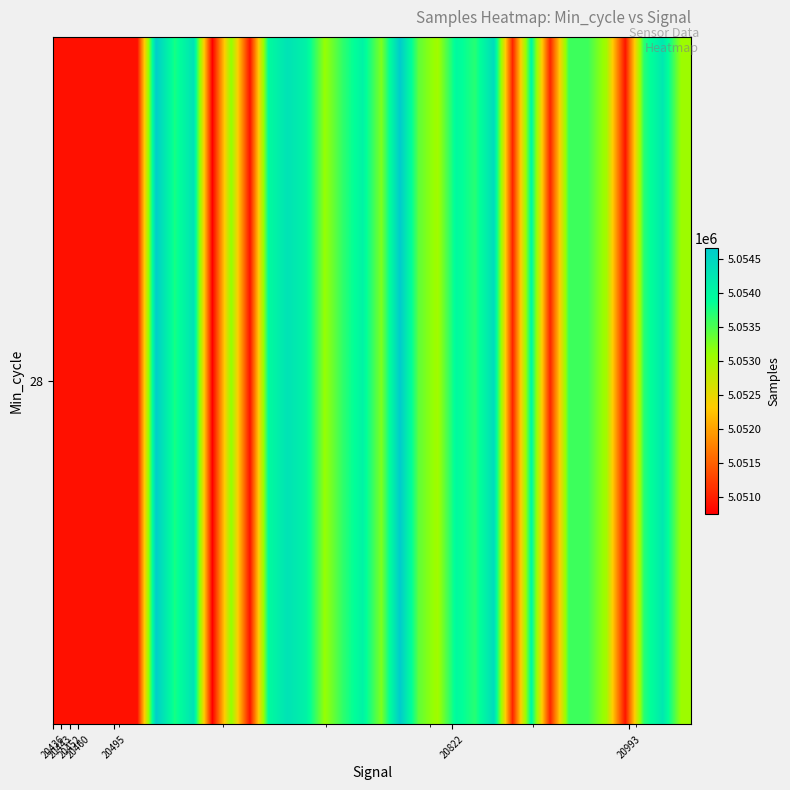

What is the average value?

5052929